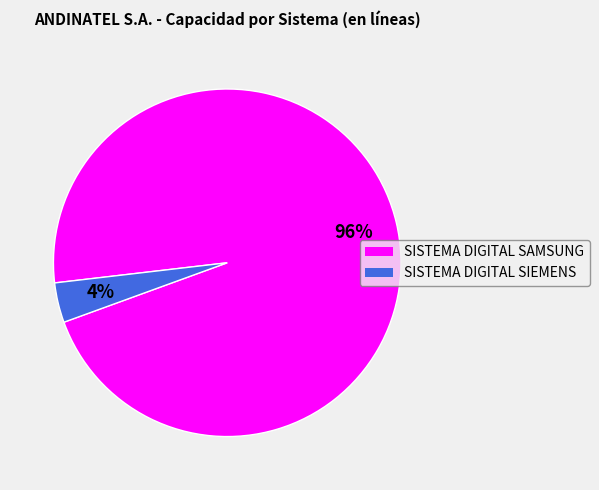

Do SISTEMA DIGITAL SAMSUNG and SISTEMA DIGITAL SIEMENS together represent more than half of the pie?

Yes